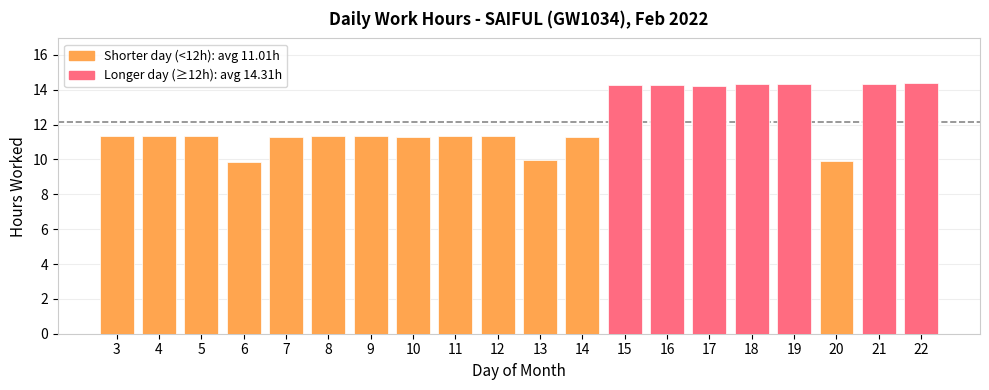

Where does the data first go above 11?

3